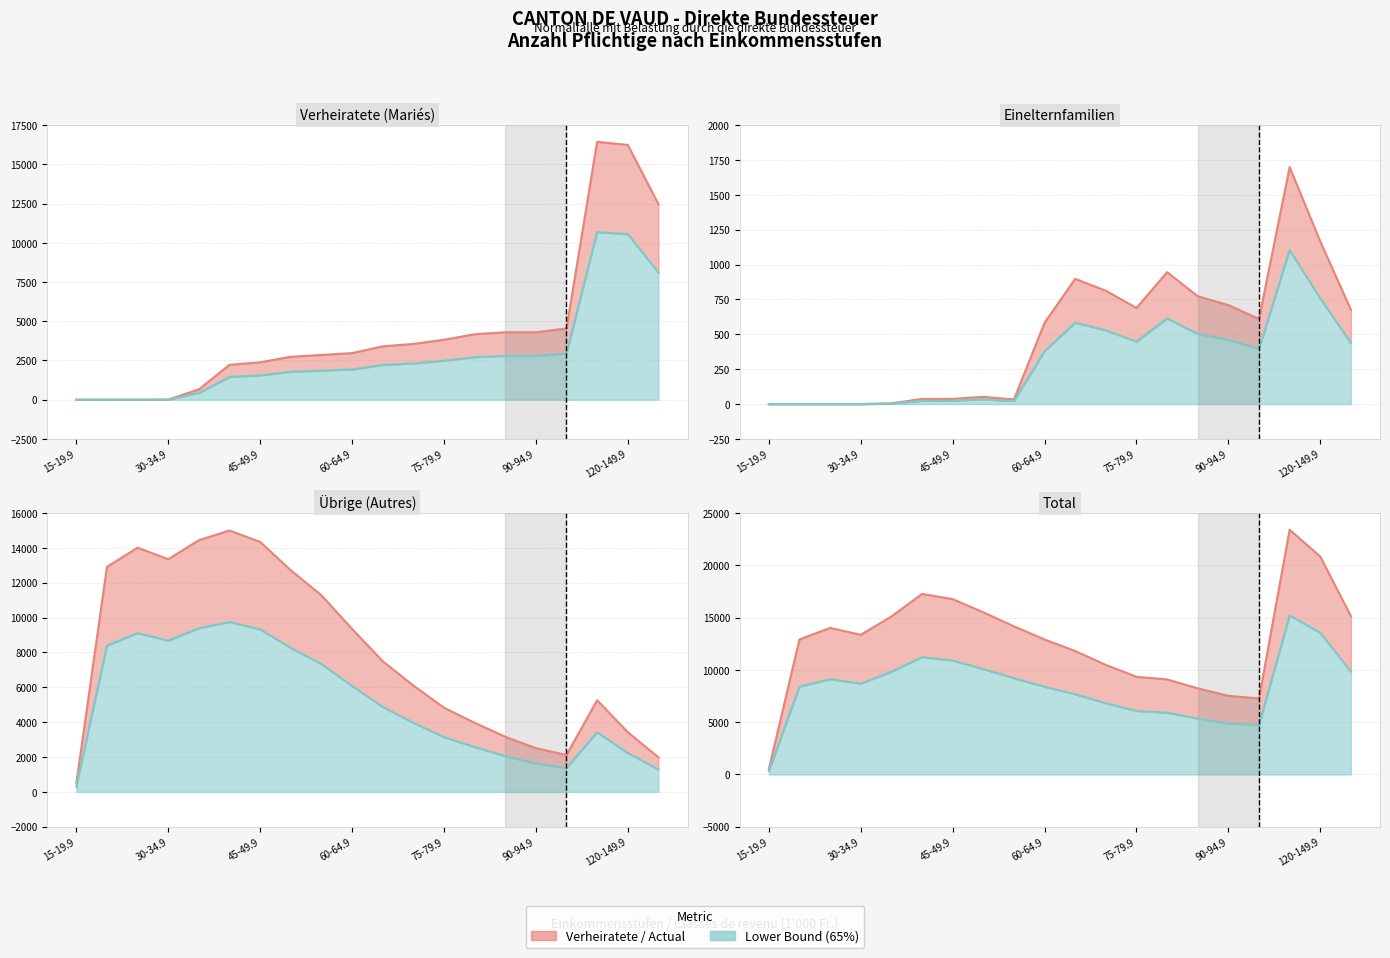

The Lower bound series shows 9834.5 at 19. True or false?

True